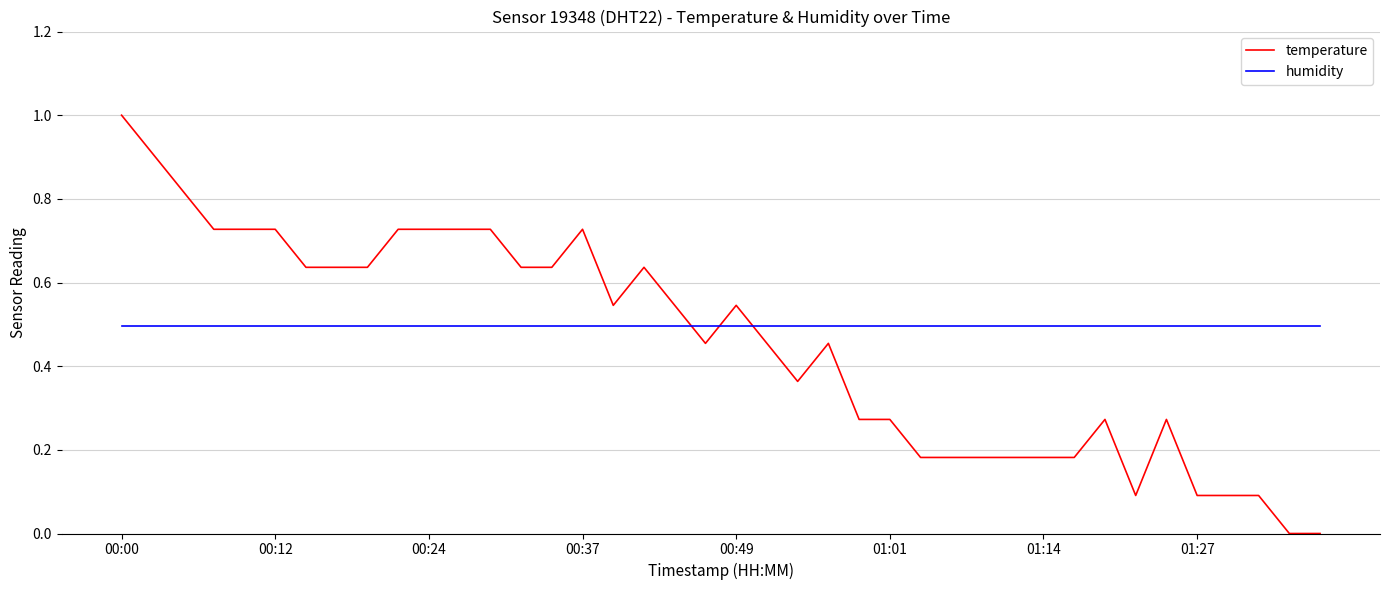

Which series ends up on top after the final intersection of humidity and temperature?

humidity